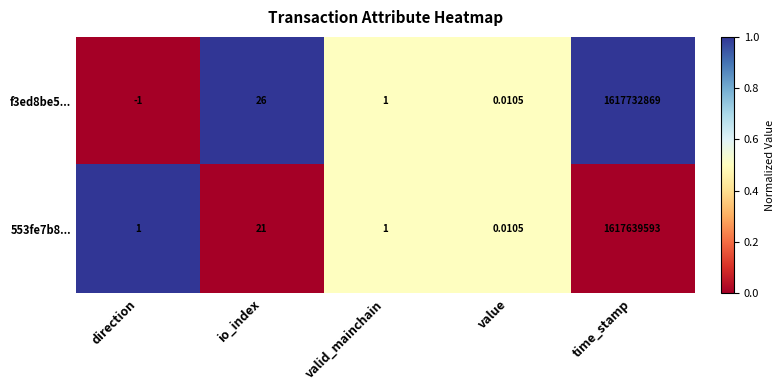

Which category has the highest value across all series?

time_stamp